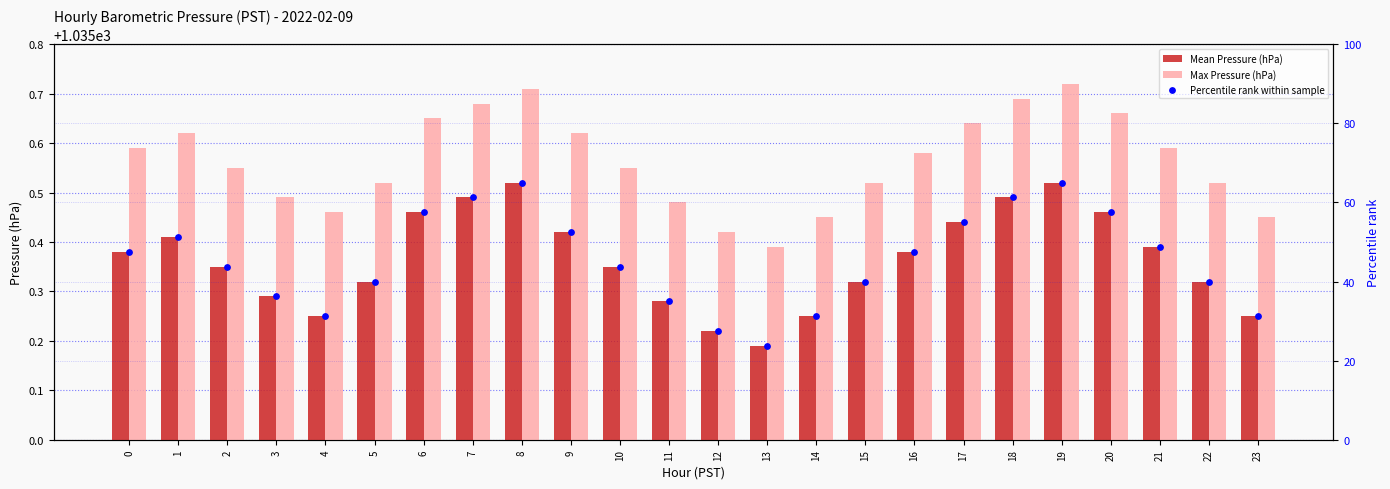

Which series reaches the maximum Y coordinate?

Max Pressure (hPa)